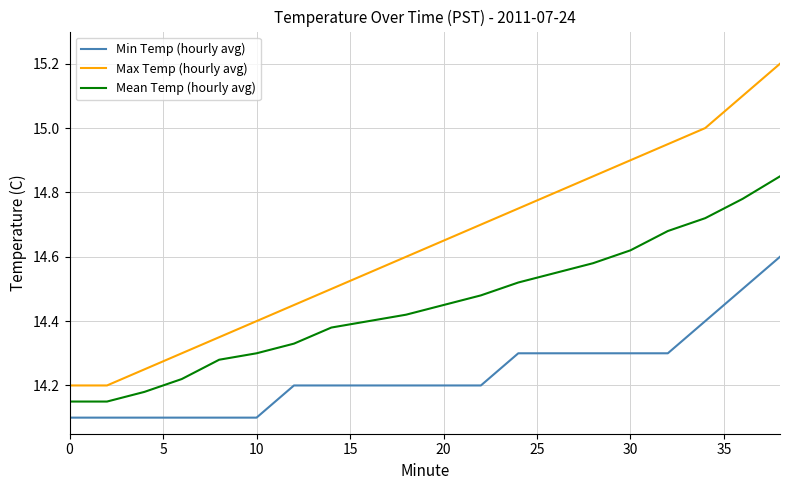

What is the greatest value displayed?

15.2